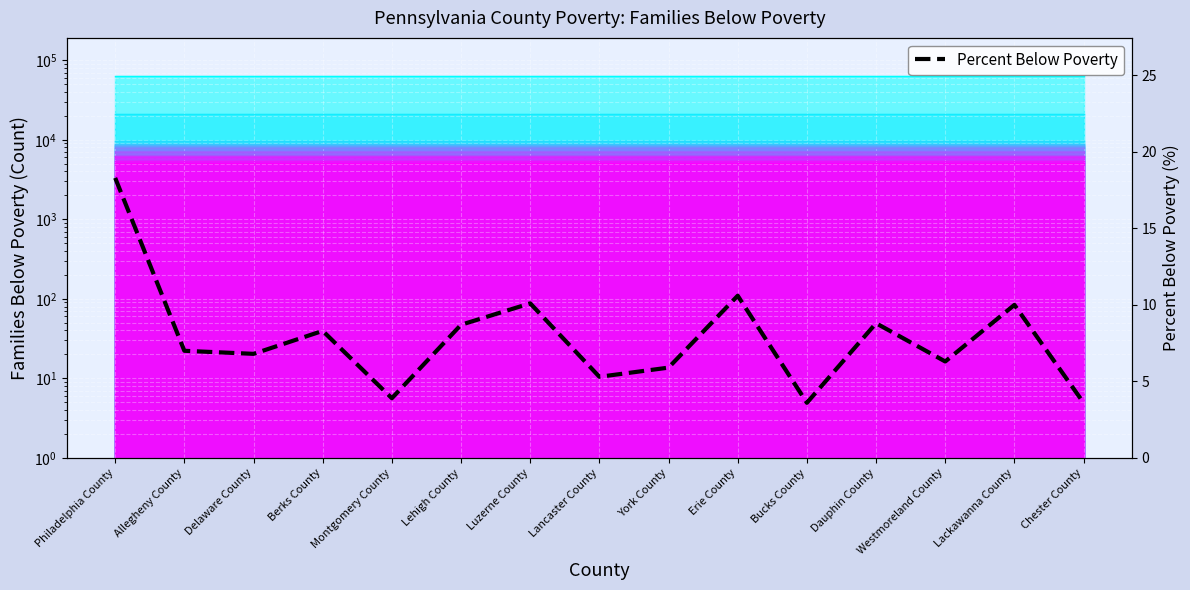

What is the label of the 14th point from the right?

Allegheny County